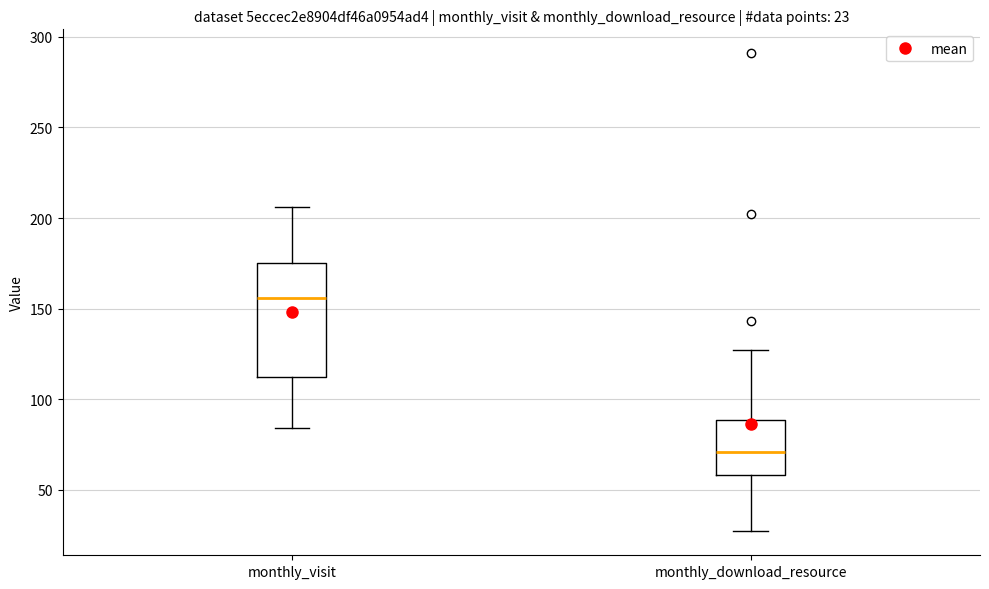

Comparing the boxes themselves (not the whiskers), which one is the tallest?

monthly_visit